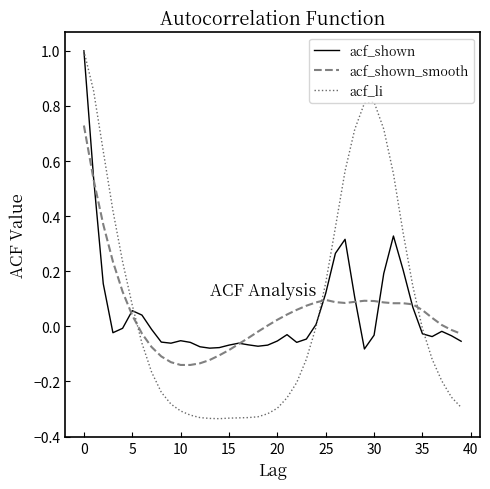

What is the greatest value displayed?

1.0